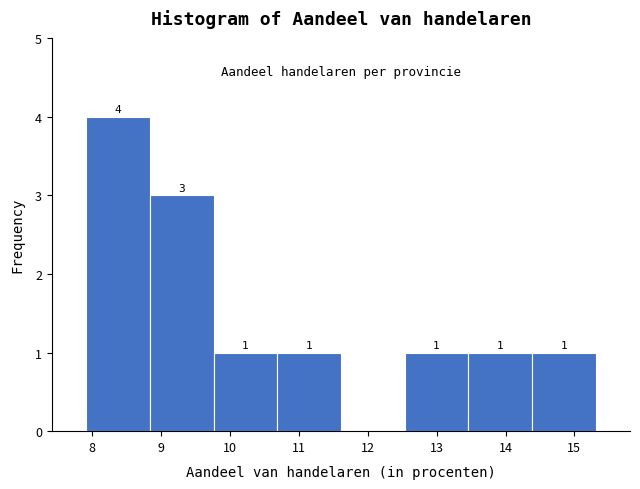

Which range on the x-axis has the tallest bar?

7.9 to 8.8